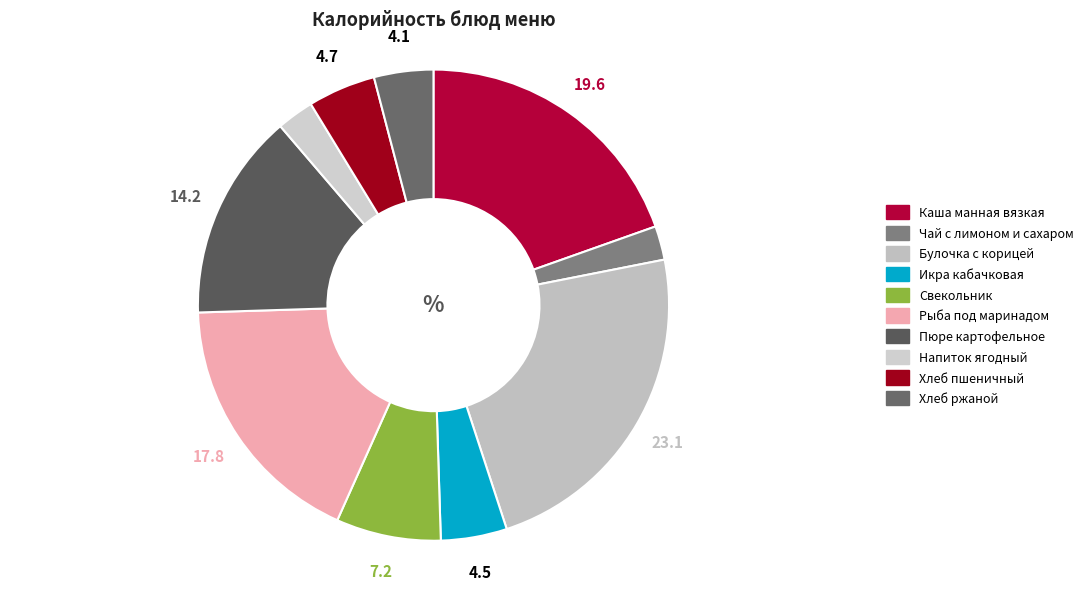

Which has a higher value, Хлеб пшеничный or Чай с лимоном и сахаром?

Хлеб пшеничный